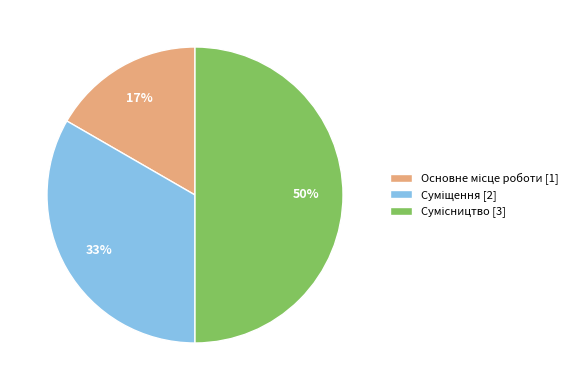

To the nearest percent, what is the difference between the largest and smallest slice percentages?

33%